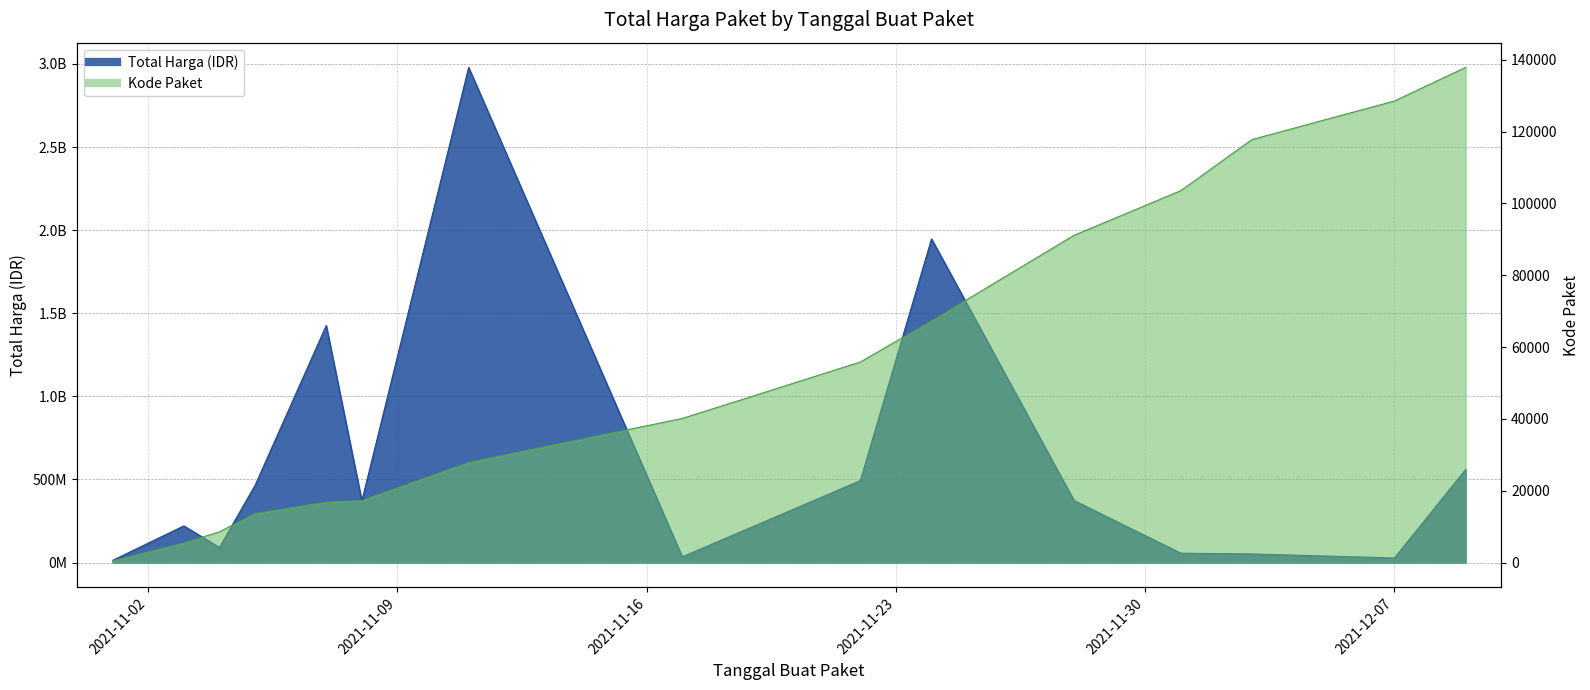

Between 2021-12-07 and 2021-11-01, which is larger?

2021-12-07